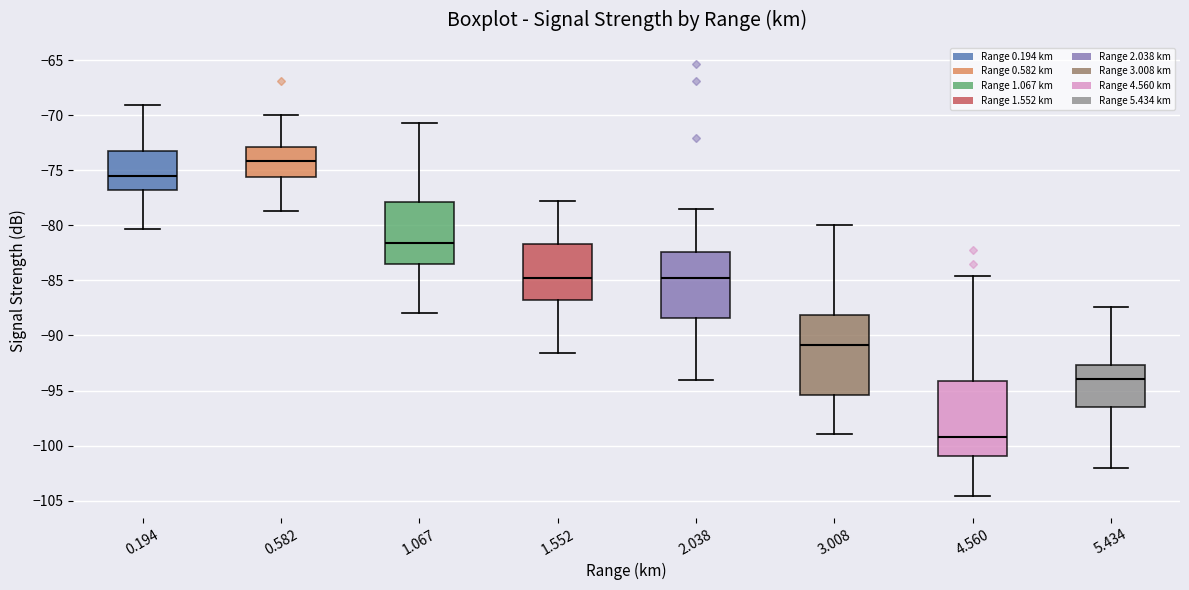

Reading left to right, transcribe this box plot: for each box, give where its median line is, the range the box spans, and where its two whiskers end, as read against the y-axis. The values are not printed on the chart, so give them approximately, as read against the axis.

0.194: median -75.5, box -77.0 to -73.0, whiskers -80.5 to -69.0
0.582: median -74.0, box -75.5 to -73.0, whiskers -78.5 to -70.0
1.067: median -81.5, box -83.5 to -78.0, whiskers -88.0 to -70.5
1.552: median -84.5, box -87.0 to -81.5, whiskers -91.5 to -78.0
2.038: median -85.0, box -88.5 to -82.5, whiskers -94.0 to -78.5
3.008: median -91.0, box -95.5 to -88.0, whiskers -99.0 to -80.0
4.560: median -99.0, box -101.0 to -94.0, whiskers -104.5 to -84.5
5.434: median -94.0, box -96.5 to -92.5, whiskers -102.0 to -87.5